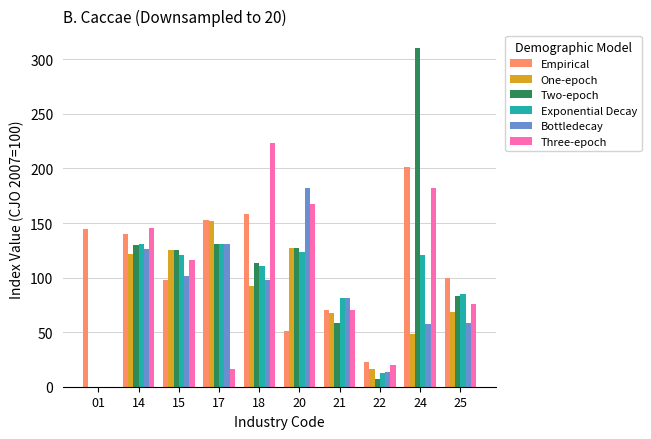

What is the spread (max minus min) of values at 25?

41.8